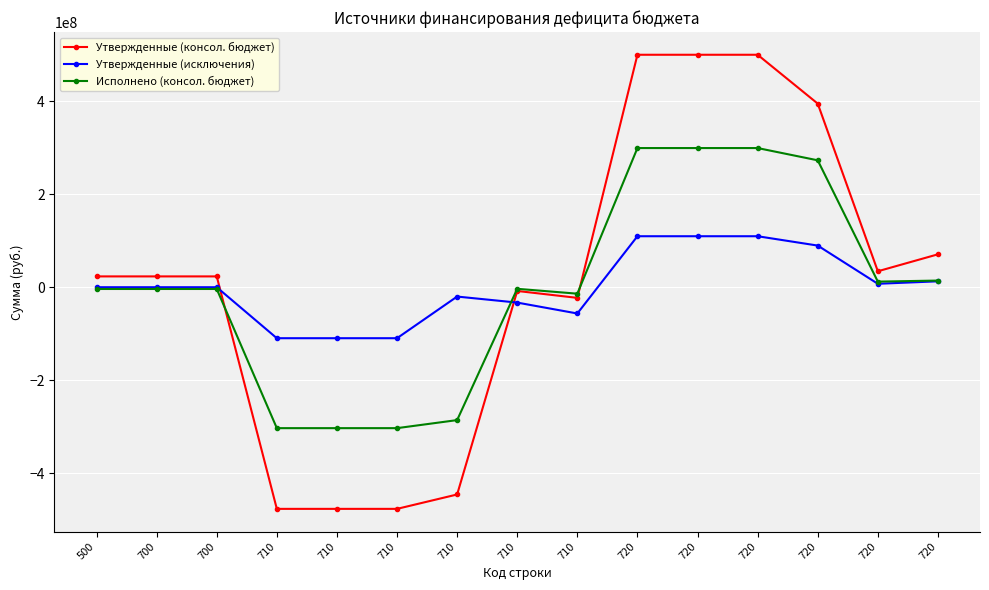

Where does the Утвержденные (консол. бюджет) series first go above 23248869?

500